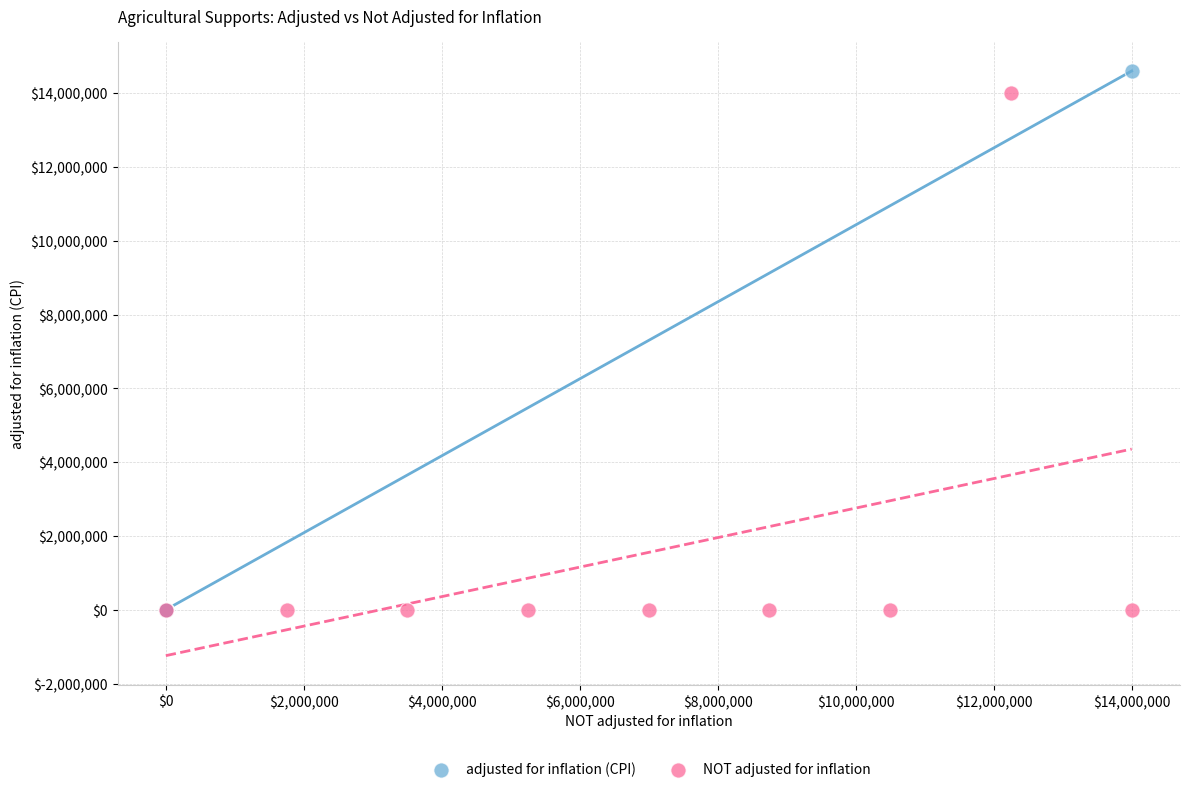

Which series has the largest Y range (max minus min)?

adjusted for inflation (CPI)